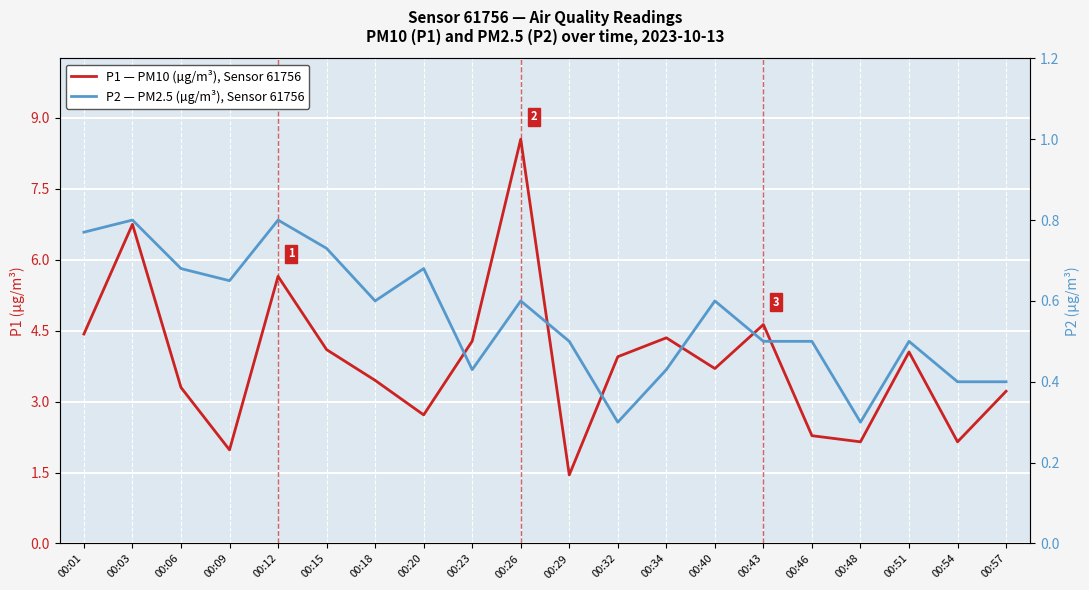

In P2 — PM2.5 (µg/m³), Sensor 61756, how many points are higher than both neighbors (excluding endpoints)?

6